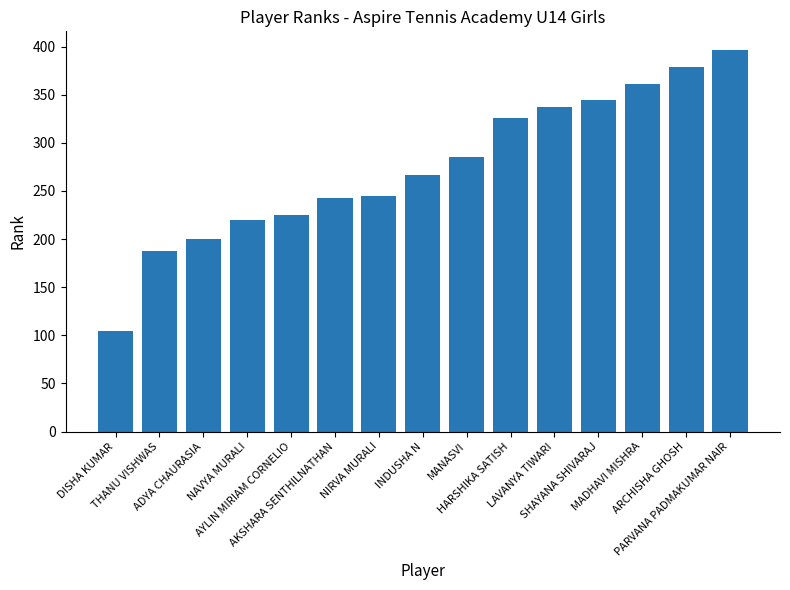

What is the difference between the values at DISHA KUMAR and LAVANYA TIWARI?

233